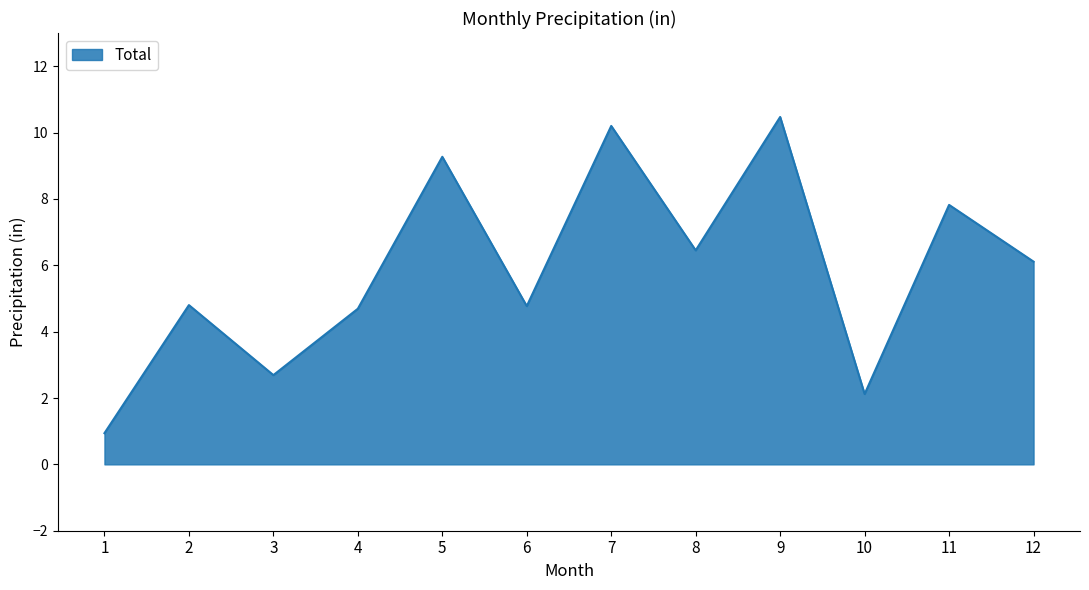

What is the difference between the second highest and second lowest values?

8.1